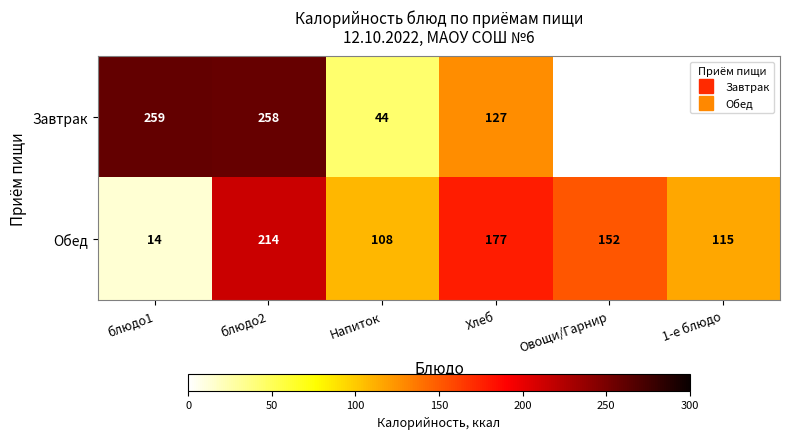

Which category has the highest value in the Завтрак series?

блюдо1